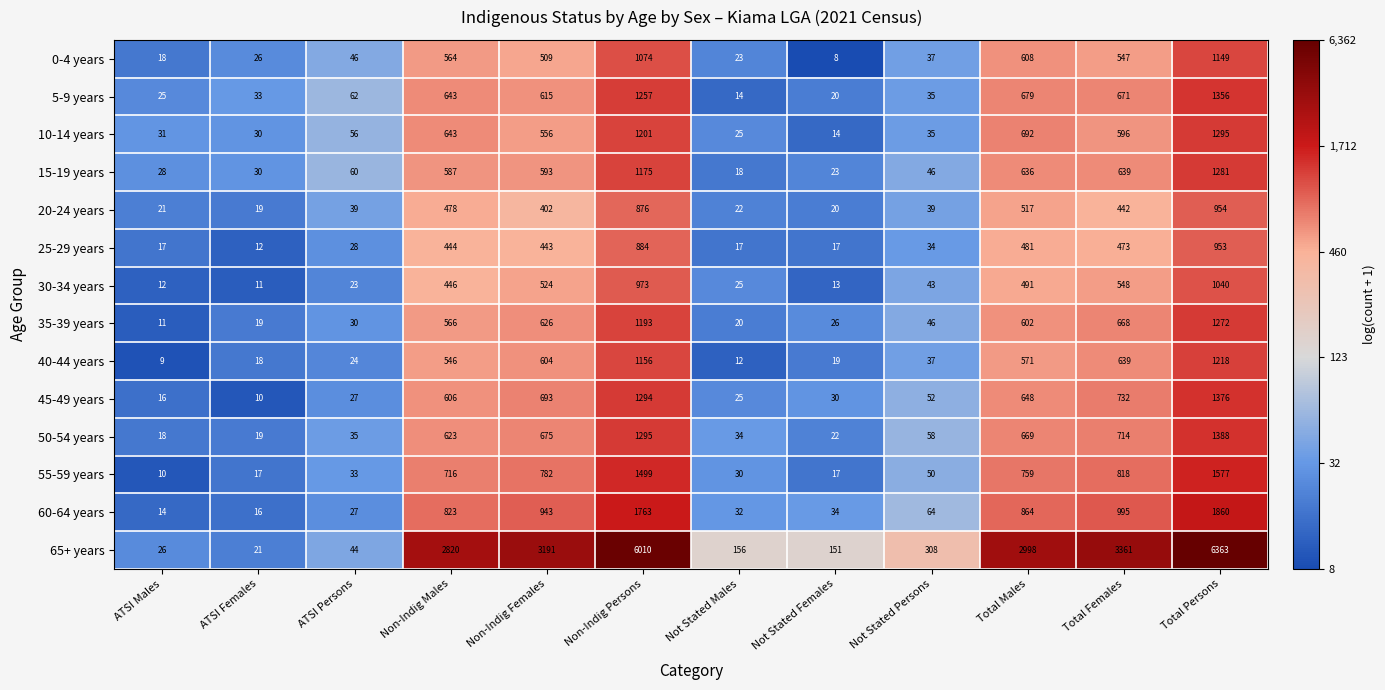

How many data points in 15-19 years are less than 587?

6